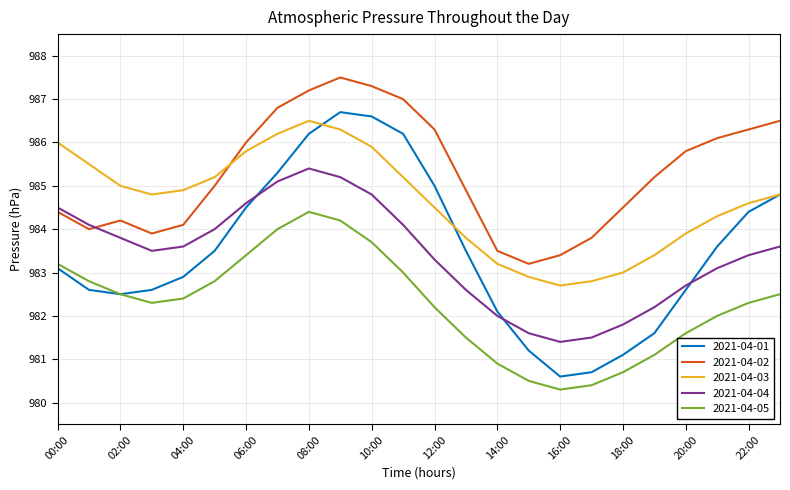

Which series has the largest total across all categories?

2021-04-02